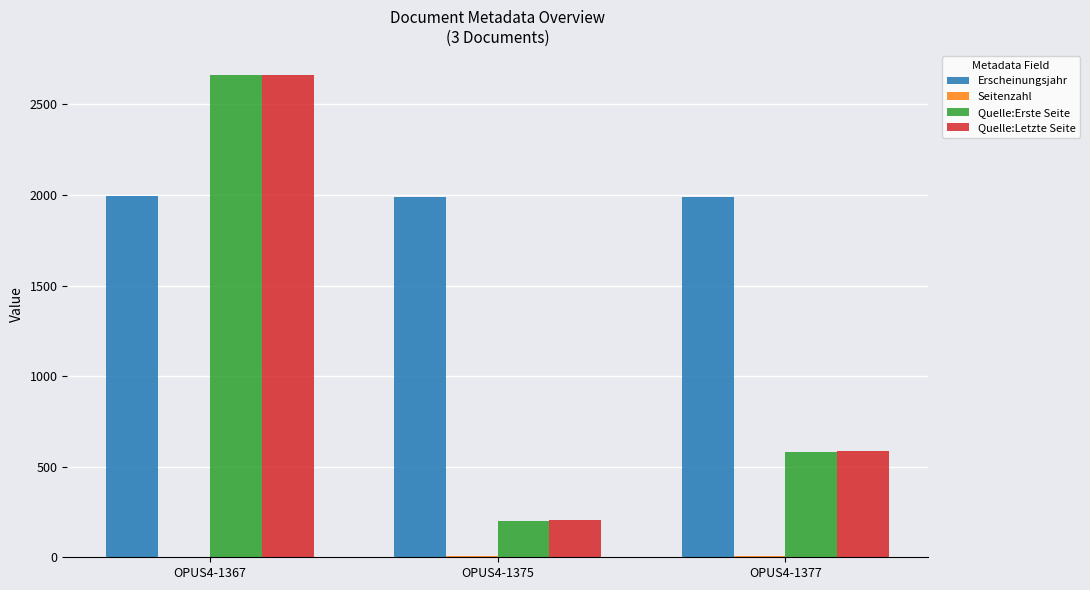

The Quelle:Erste Seite series shows 199 at OPUS4-1375. True or false?

True